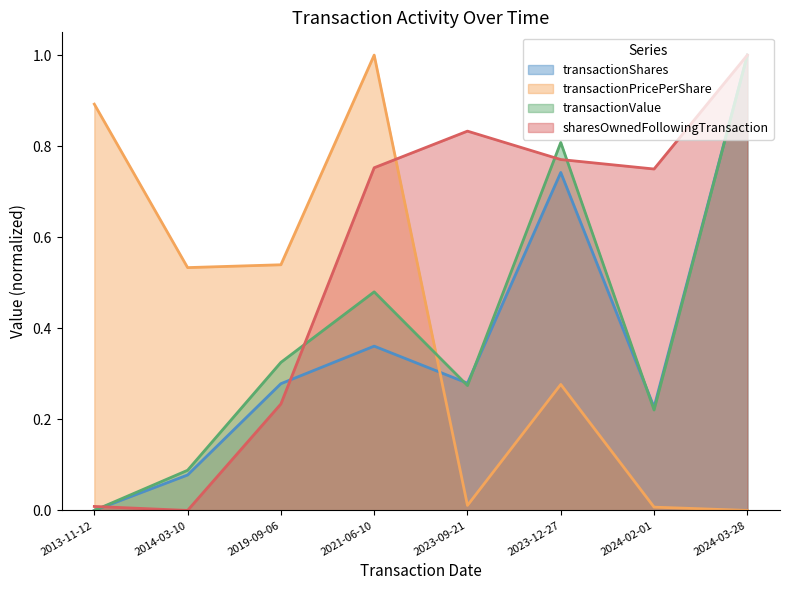

Which series changed the most between 2023-09-21 and 2023-12-27?

transactionValue